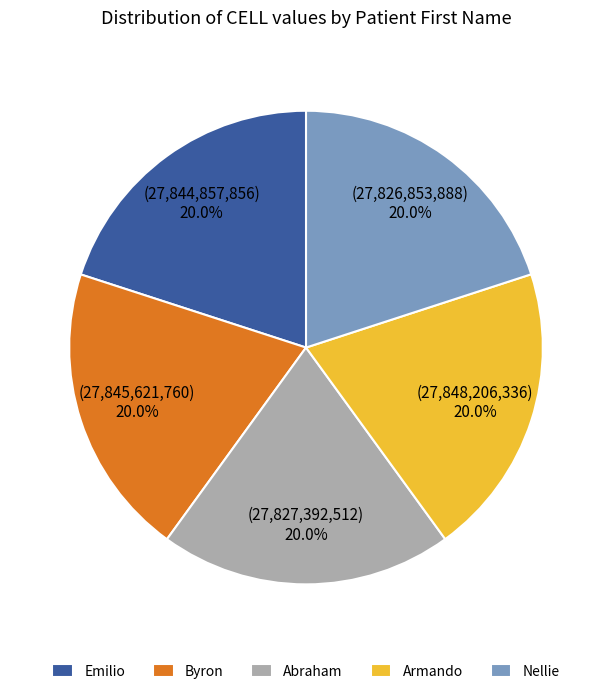

To the nearest percent, what portion does Armando represent?

20%